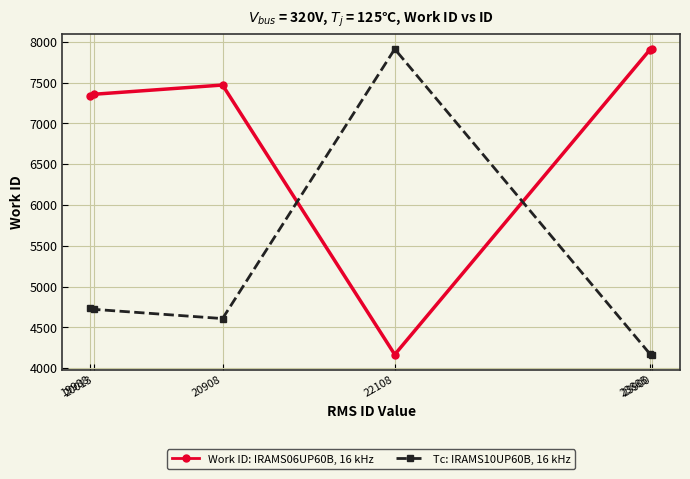

Where do Tc: IRAMS10UP60B, 16 kHz and Work ID: IRAMS06UP60B, 16 kHz first cross each other?

20908 and 22108